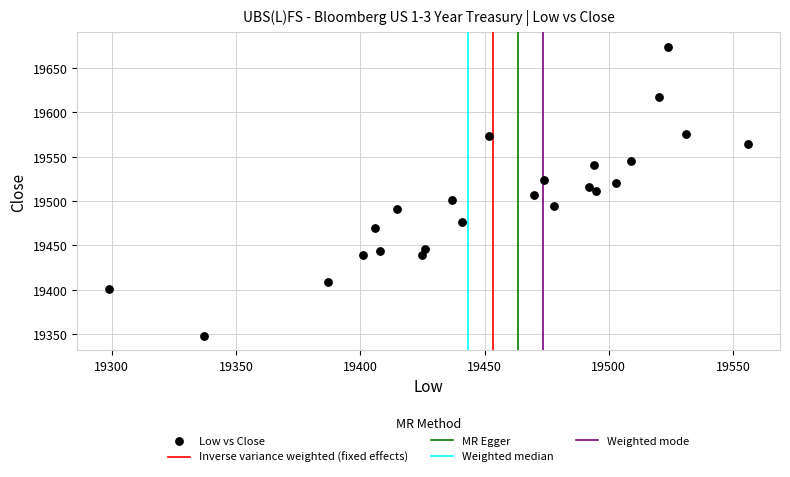

What is the range of X values (max minus min)?

257